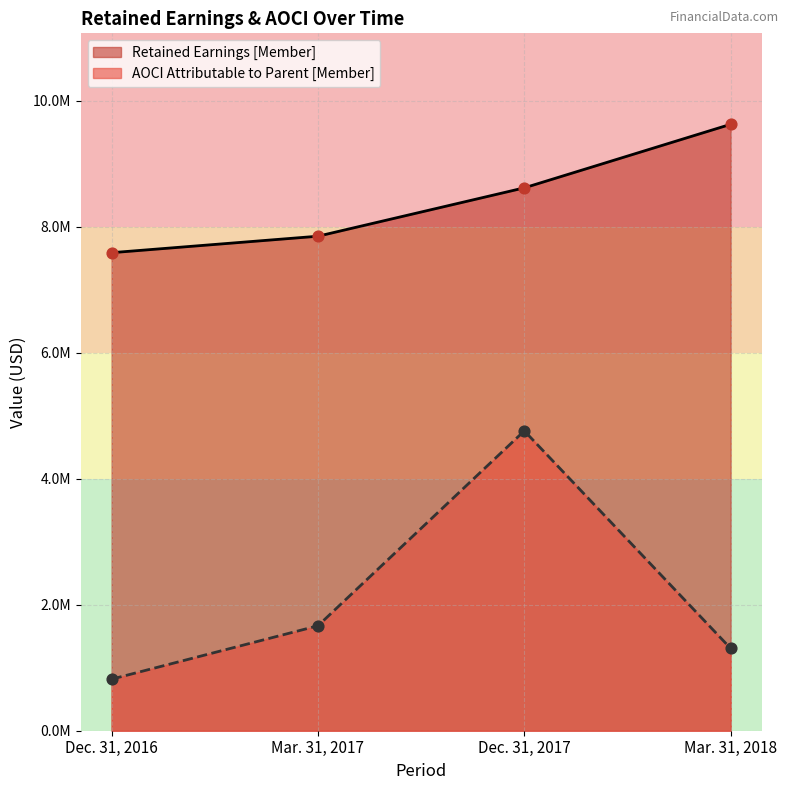

Approximately how many times larger is the value at Dec. 31, 2017 compared to Mar. 31, 2018?

0.9